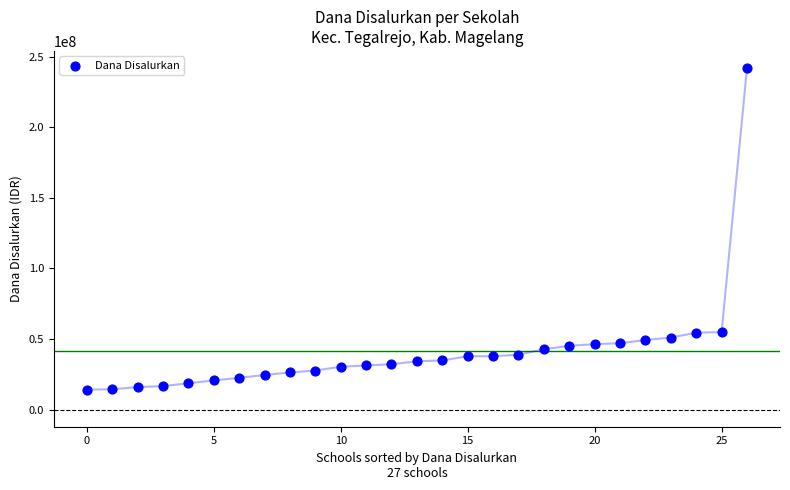

What is the range of Y values (max minus min)?

227700000